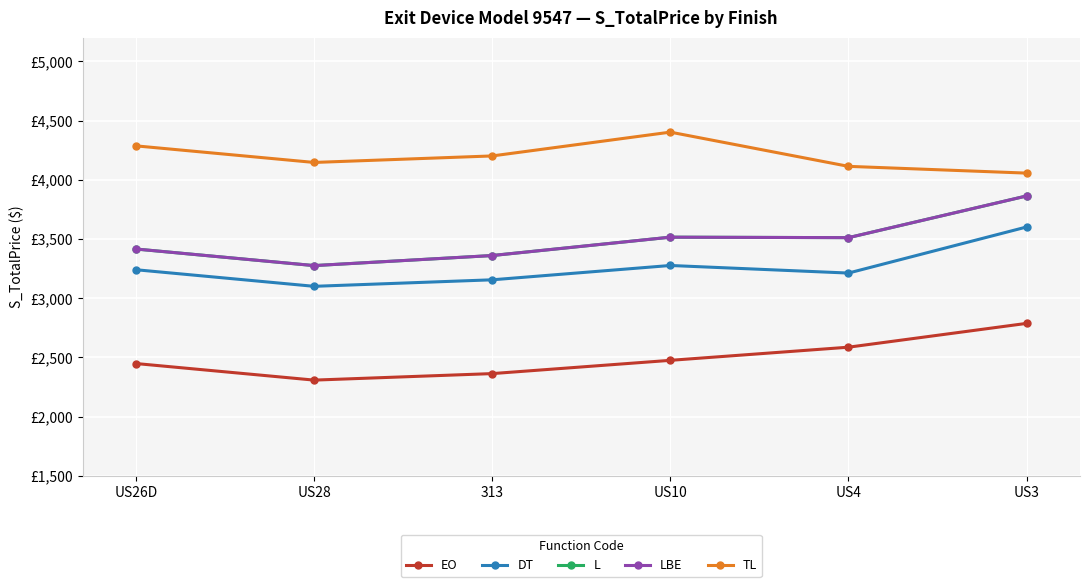

Where is the first local maximum for TL?

US10